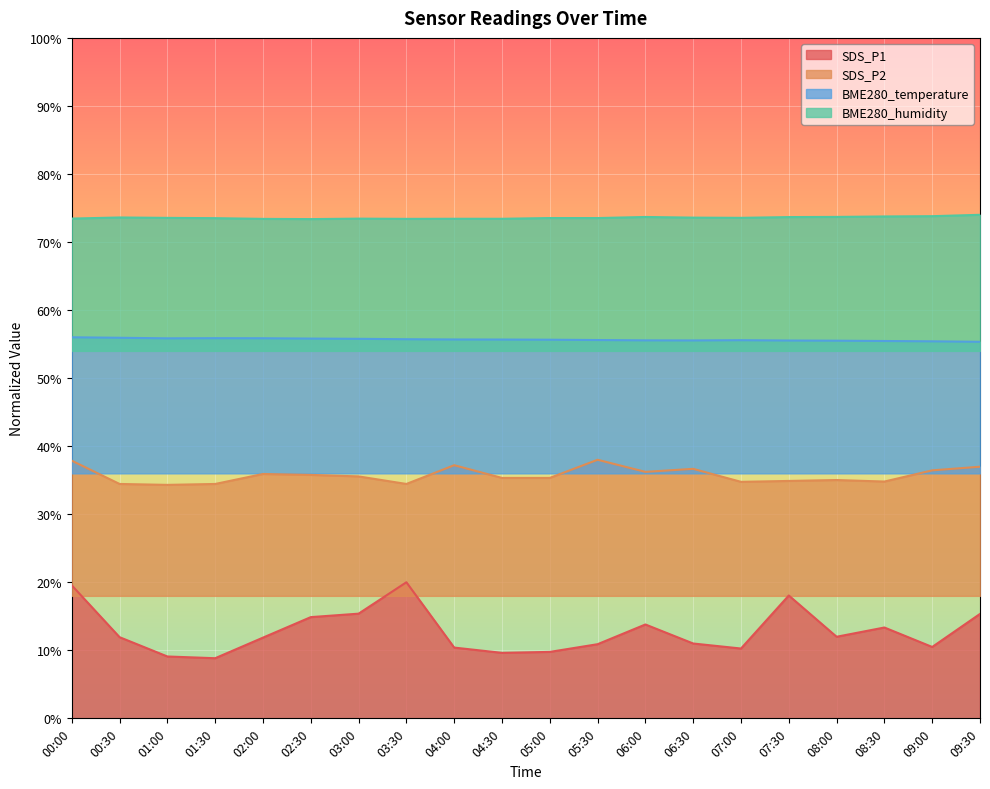

Reading right to left, list all the values displayed in this chart.

SDS_P1: 09:30=15.3	09:00=10.5	08:30=13.4	08:00=12.0	07:30=18.1	07:00=10.3	06:30=11.0	06:00=13.8	05:30=10.9	05:00=9.8	04:30=9.6	04:00=10.4	03:30=20.0	03:00=15.4	02:30=14.9	02:00=11.9	01:30=8.8	01:00=9.1	00:30=11.9	00:00=19.5
SDS_P2: 09:30=37.0	09:00=36.4	08:30=34.8	08:00=35.0	07:30=34.9	07:00=34.8	06:30=36.7	06:00=36.2	05:30=38.0	05:00=35.3	04:30=35.3	04:00=37.2	03:30=34.4	03:00=35.6	02:30=35.8	02:00=35.9	01:30=34.4	01:00=34.3	00:30=34.4	00:00=37.9
BME280_temperature: 09:30=55.3	09:00=55.4	08:30=55.5	08:00=55.5	07:30=55.5	07:00=55.6	06:30=55.5	06:00=55.5	05:30=55.6	05:00=55.6	04:30=55.7	04:00=55.7	03:30=55.7	03:00=55.8	02:30=55.8	02:00=55.9	01:30=55.9	01:00=55.8	00:30=55.9	00:00=56.0
BME280_humidity: 09:30=74.0	09:00=73.8	08:30=73.8	08:00=73.7	07:30=73.7	07:00=73.6	06:30=73.6	06:00=73.7	05:30=73.5	05:00=73.5	04:30=73.4	04:00=73.4	03:30=73.4	03:00=73.4	02:30=73.4	02:00=73.4	01:30=73.5	01:00=73.5	00:30=73.6	00:00=73.4